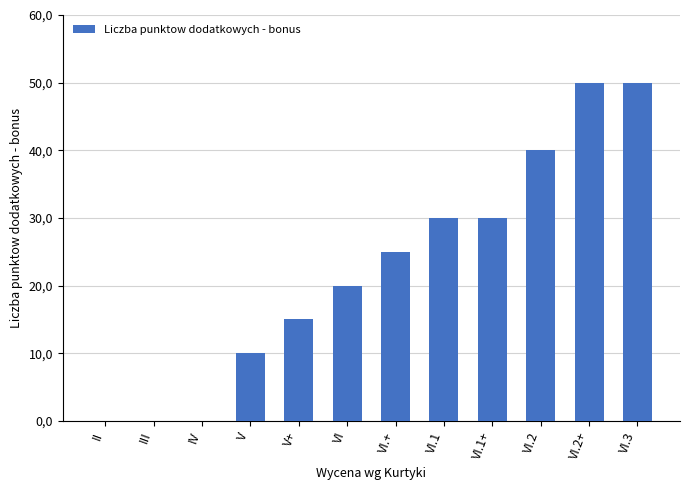

True or false: the data shows 50 at VI.2+.

True